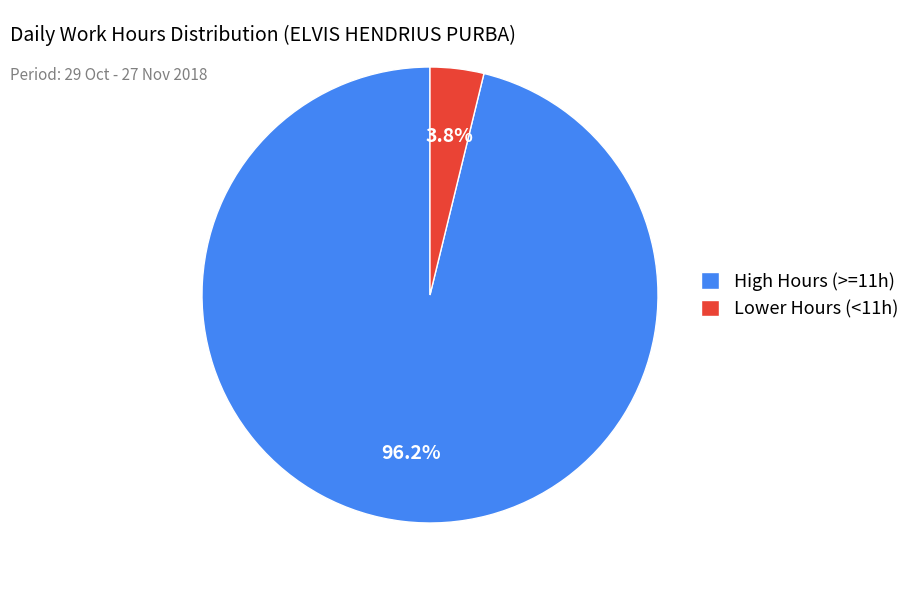

Which category accounts for the majority?

High Hours (>=11h)